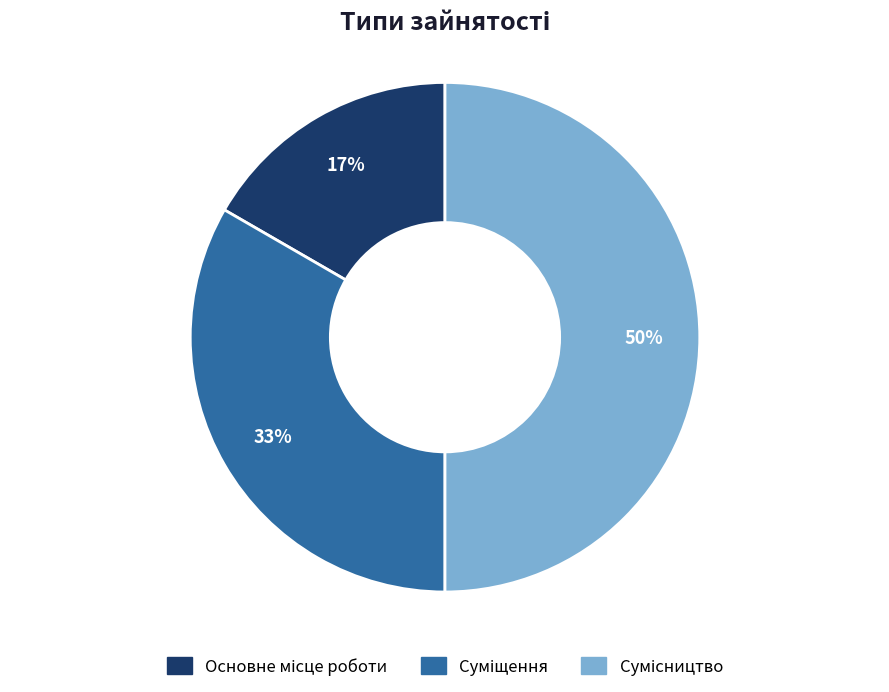

To the nearest percent, what is the difference between the largest and smallest slice percentages?

33%